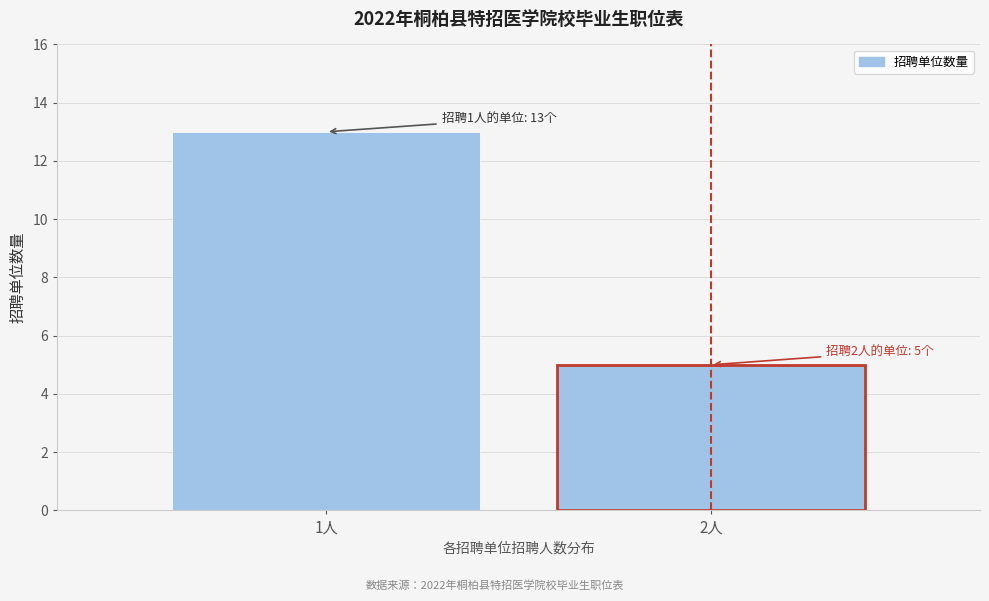

Reading left to right, list all the values displayed in this chart.

13	5